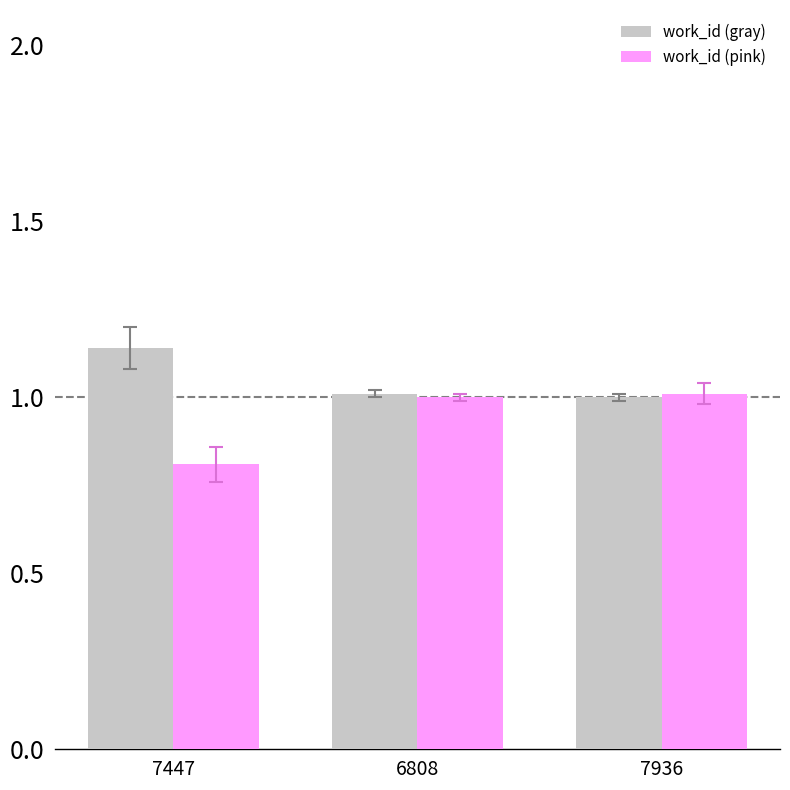

The value of work_id (pink) at 7936 is 0.7. True or false?

False